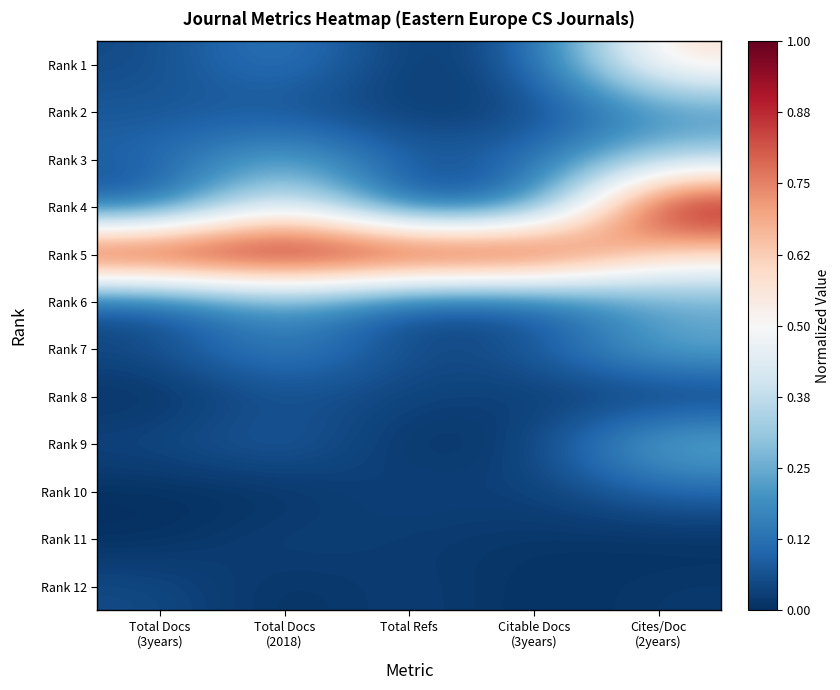

What is the greatest value displayed?

1.0